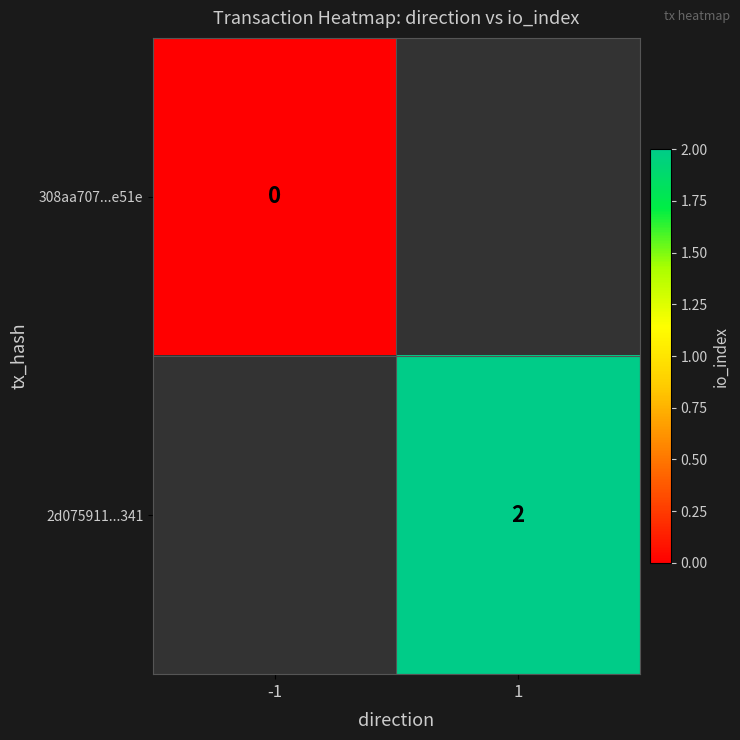

The value of 2d075911...341 at 1 is 1. True or false?

False